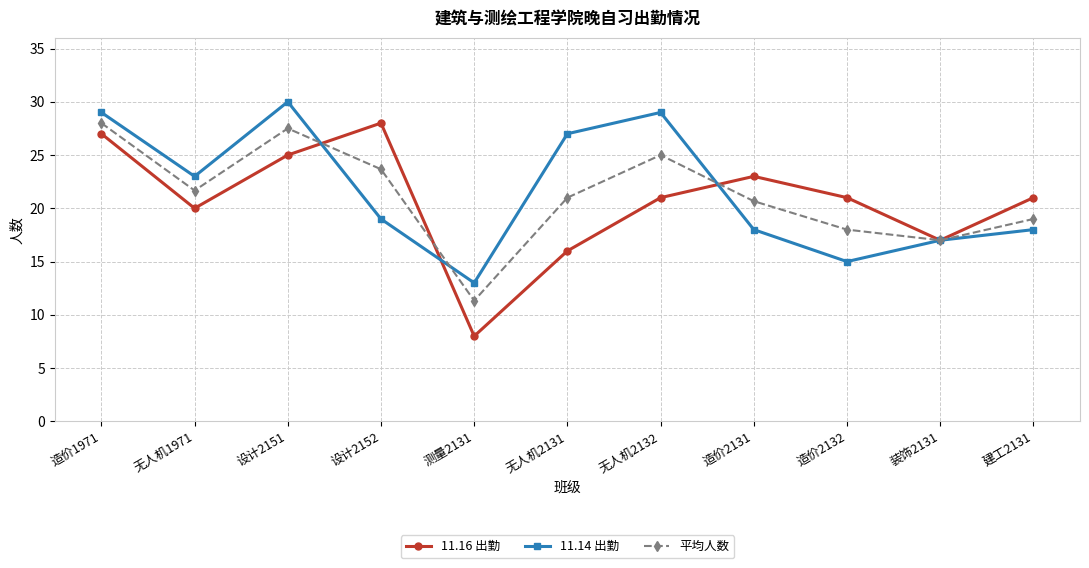

How many lines are shown in the chart?

3